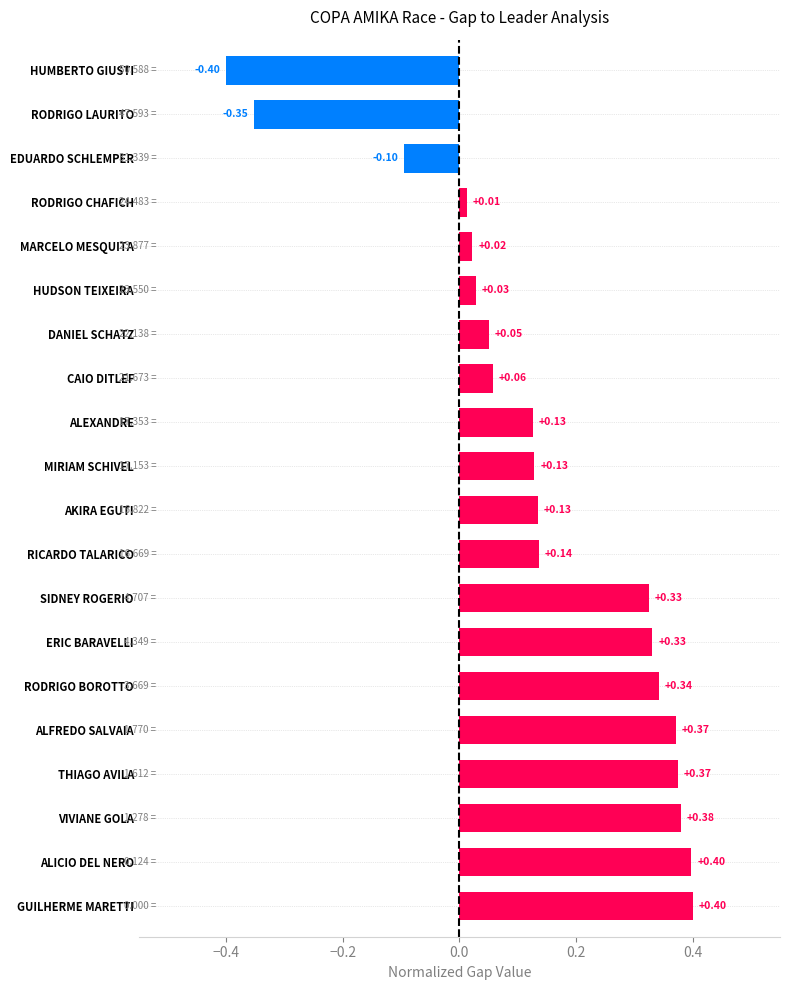

Where is the data nearest to the value 0?

RODRIGO CHAFICH